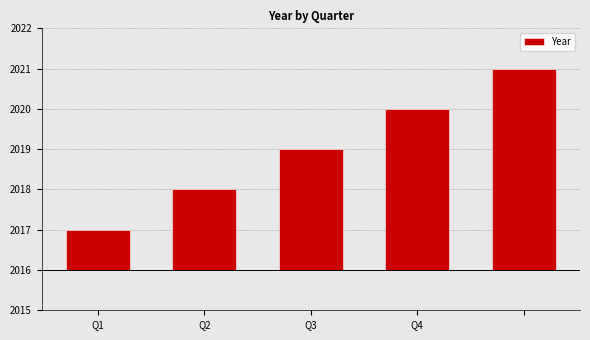

What is the ratio of the value at Q3 to the value at Q2?

1.5